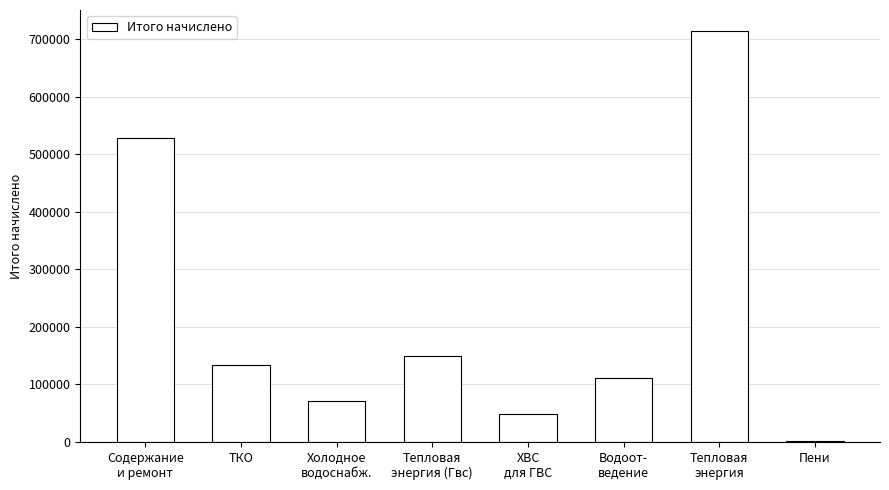

What is the maximum value shown in the chart?

715193.7